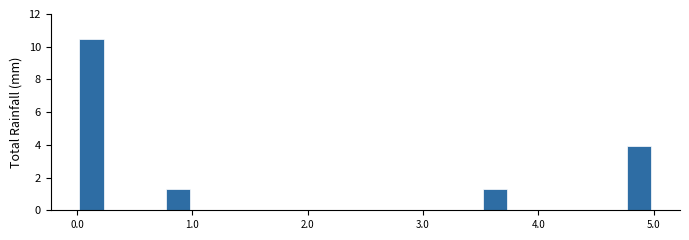

Around what value on the x-axis is the tallest bar? Give the approximate position of its centre, as read against the axis.

0.1